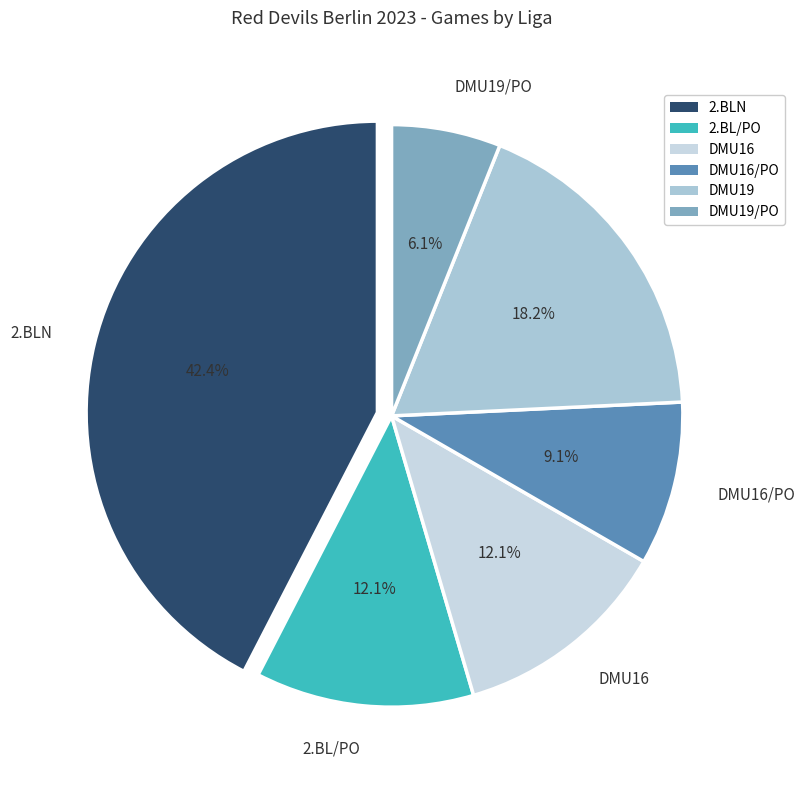

True or false: DMU19 accounts for 18% of the total.

True